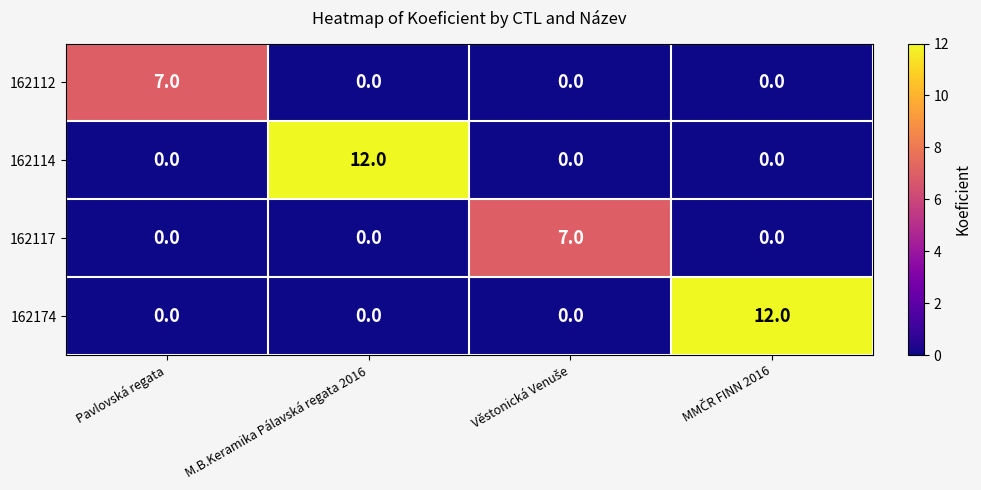

True or false: 162114 has a value of 7 at M.B.Keramika Pálavská regata 2016.

False